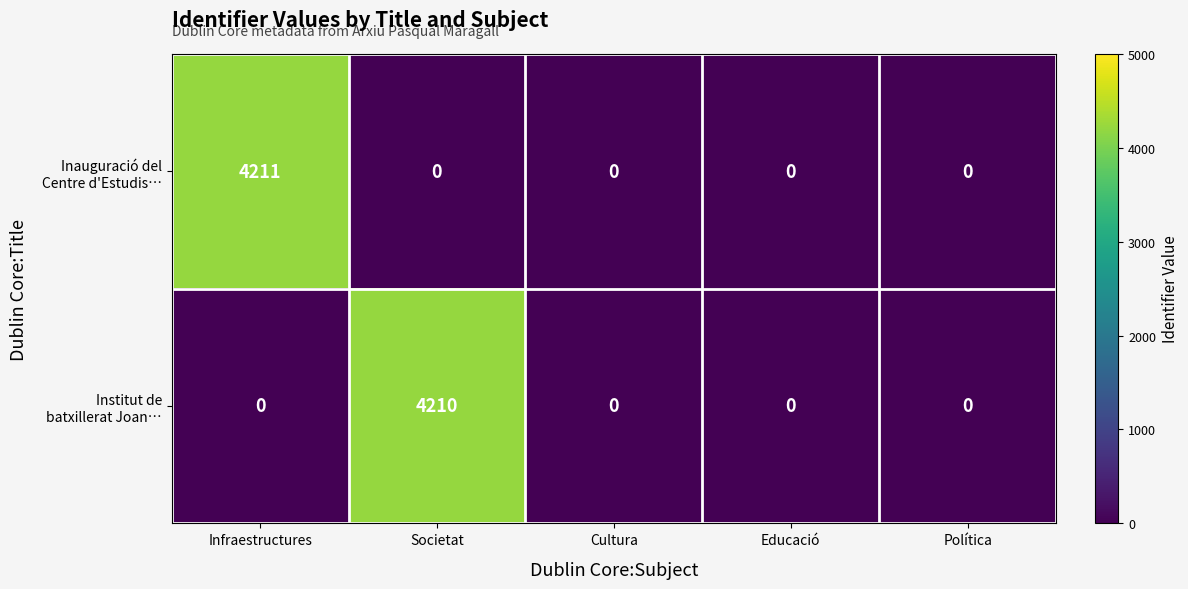

What is the difference between the highest and lowest values at Infraestructures?

4211